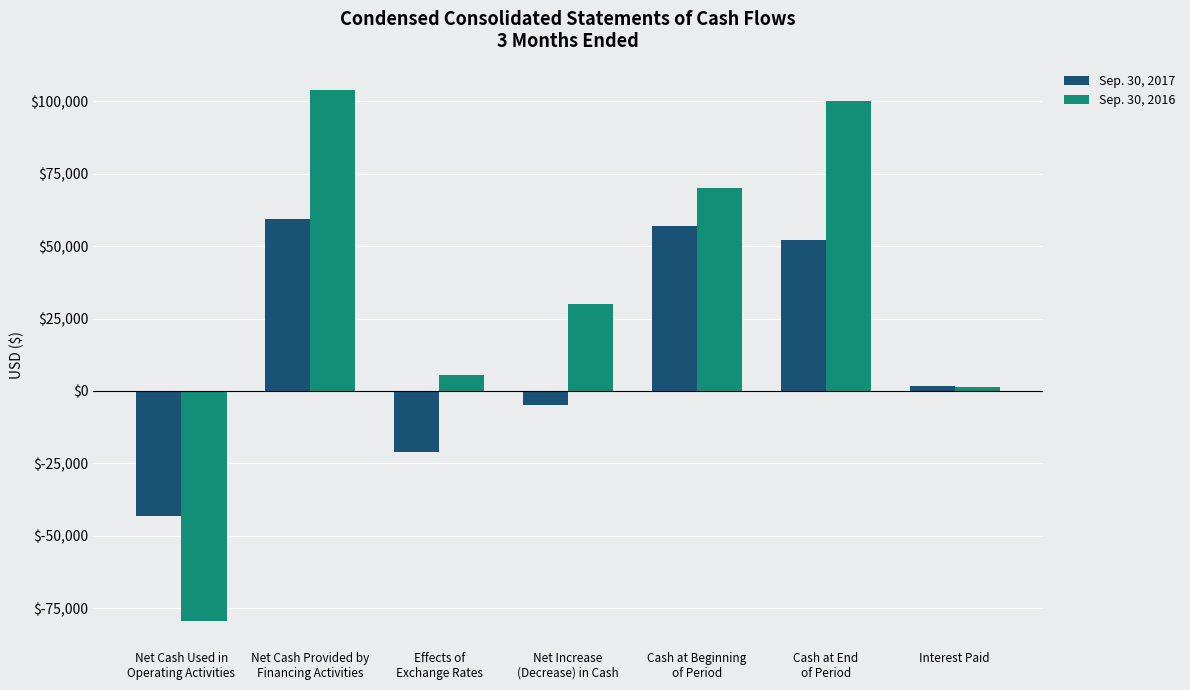

How many bars are there in each group?

2